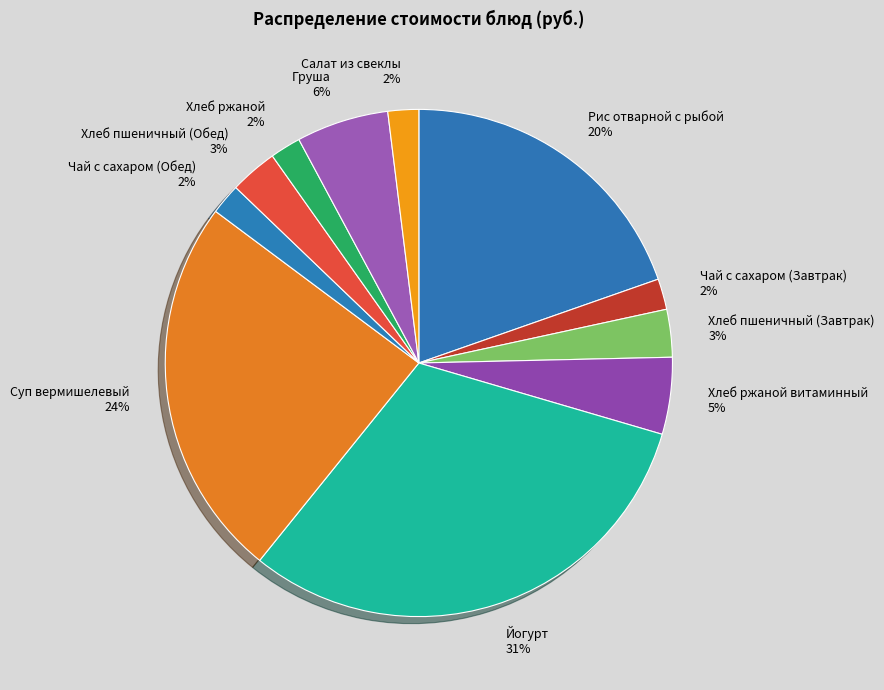

What is the largest slice in the pie chart?

Йогурт